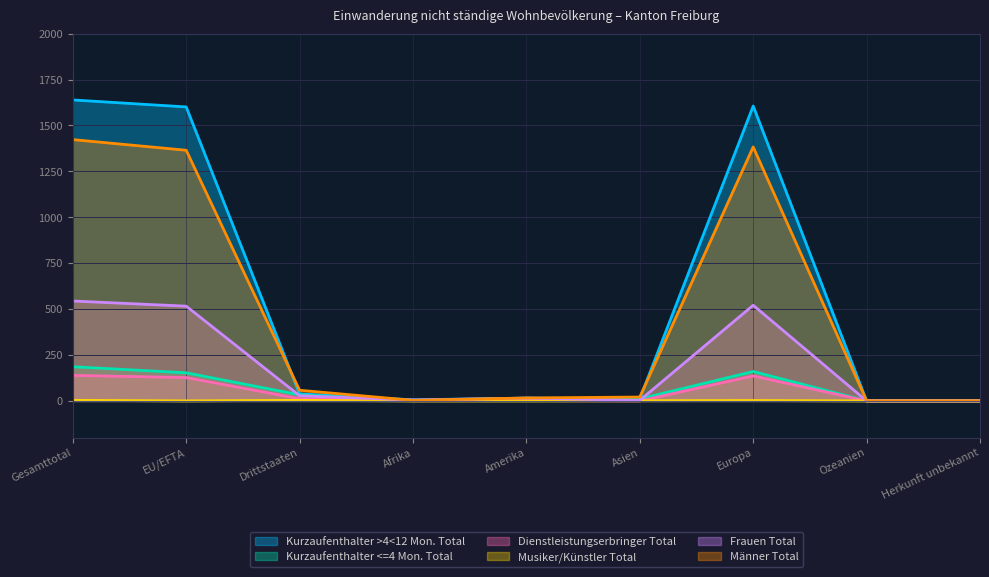

Rank the series by their maximum value, from lowest to highest.

Musiker/Künstler Total, Dienstleistungserbringer Total, Kurzaufenthalter <=4 Mon. Total, Frauen Total, Männer Total, Kurzaufenthalter >4<12 Mon. Total